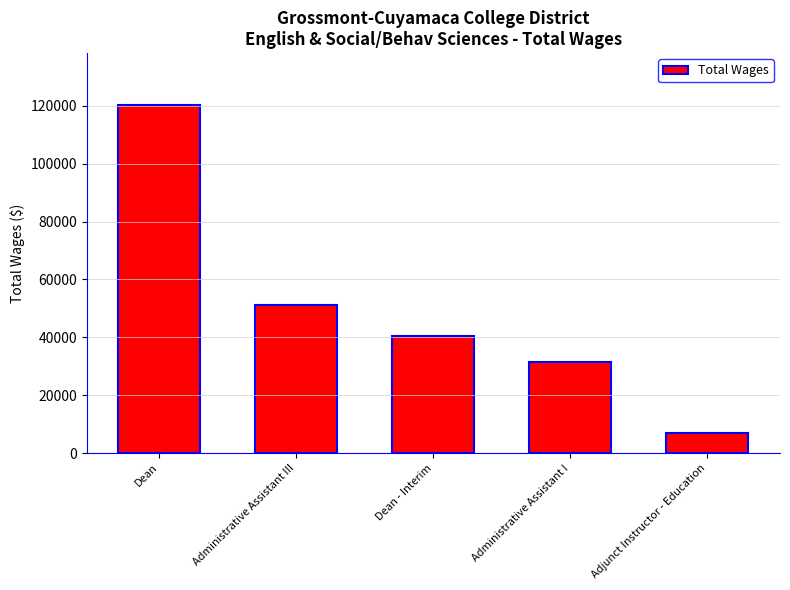

Rank the categories by value from highest to lowest.

Dean, Administrative Assistant III, Dean - Interim, Administrative Assistant I, Adjunct Instructor - Education